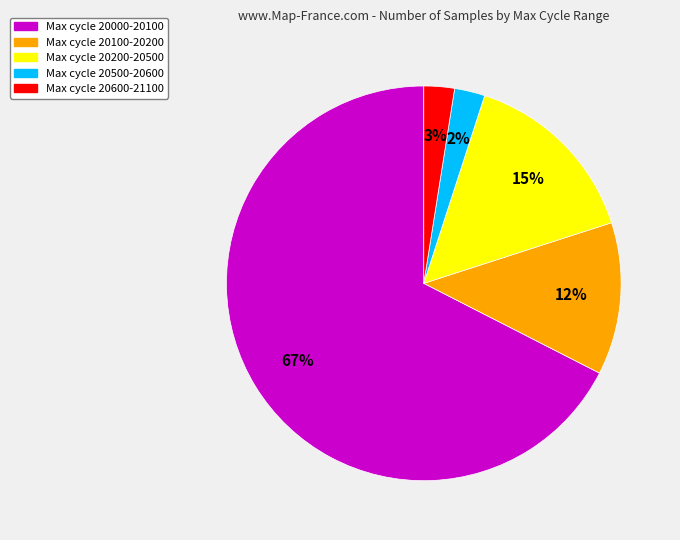

Which category accounts for the majority?

Max cycle 20000-20100